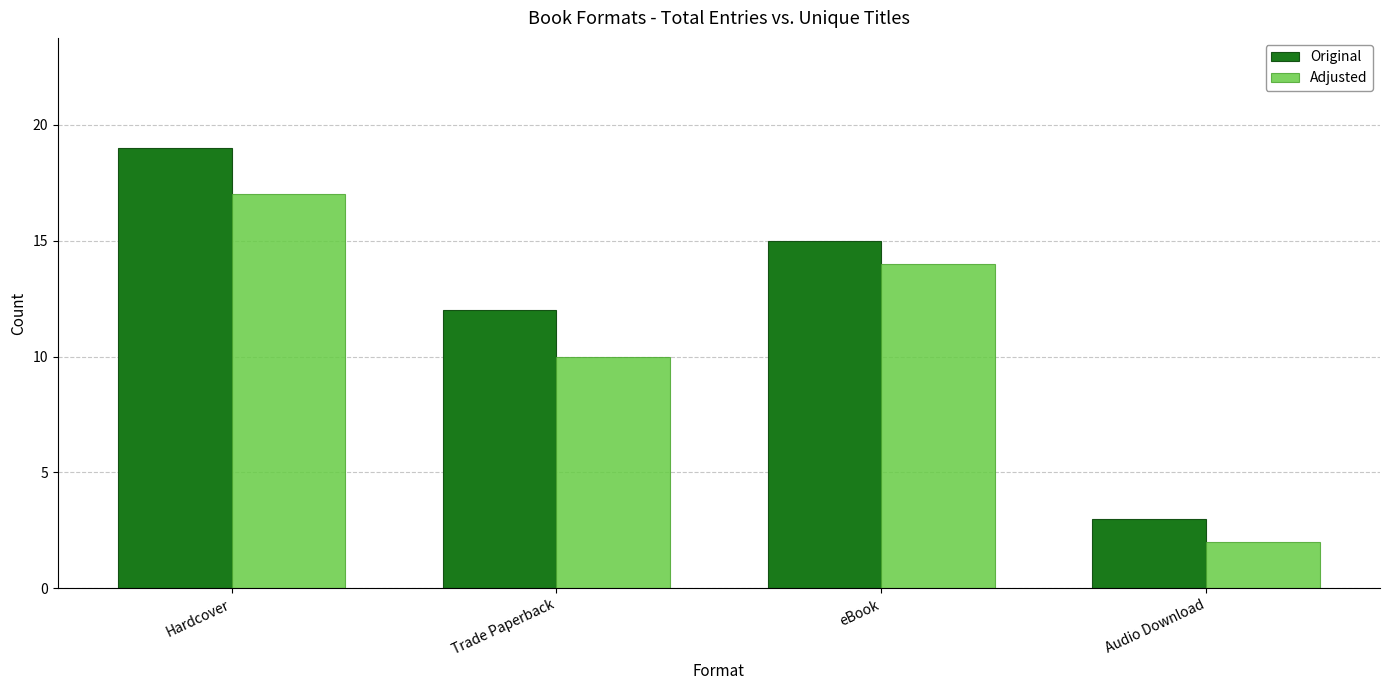

At how many categories does at least one series exceed 18?

1